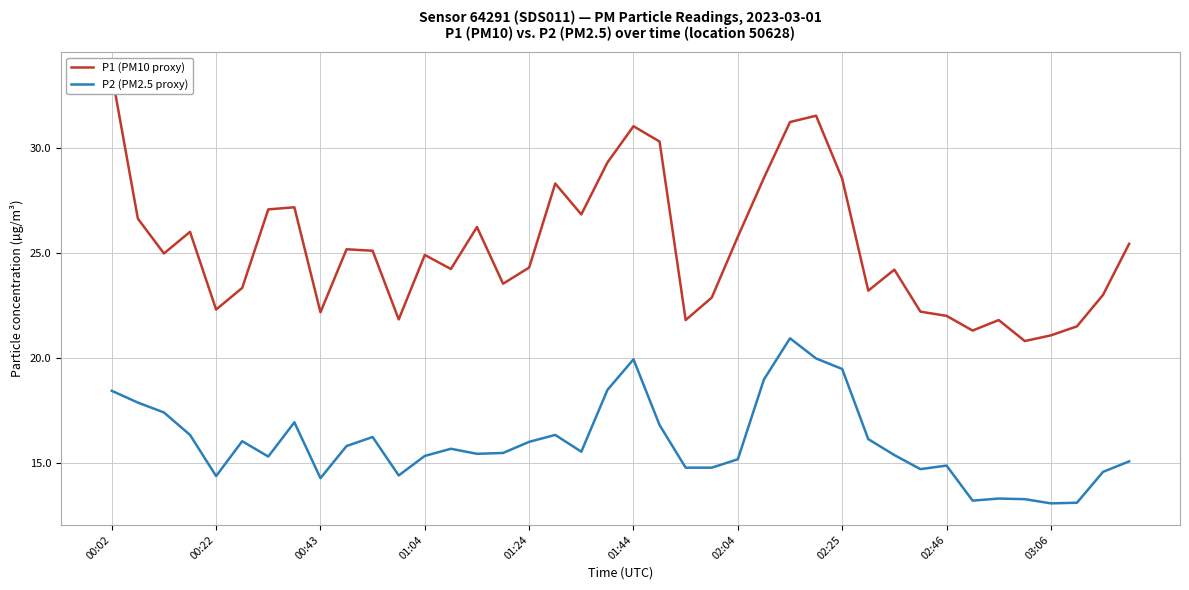

At how many categories does at least one series exceed 30?

5